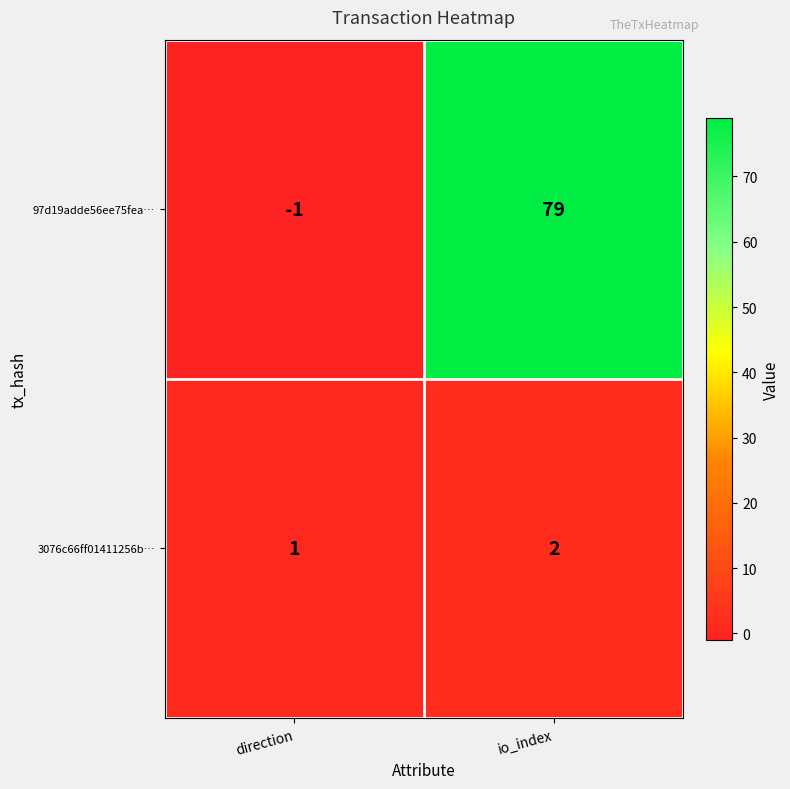

Reading left to right, what are all the values shown in this chart?

97d19adde56ee75fea…: direction=-1	io_index=79
3076c66ff01411256b…: direction=1	io_index=2